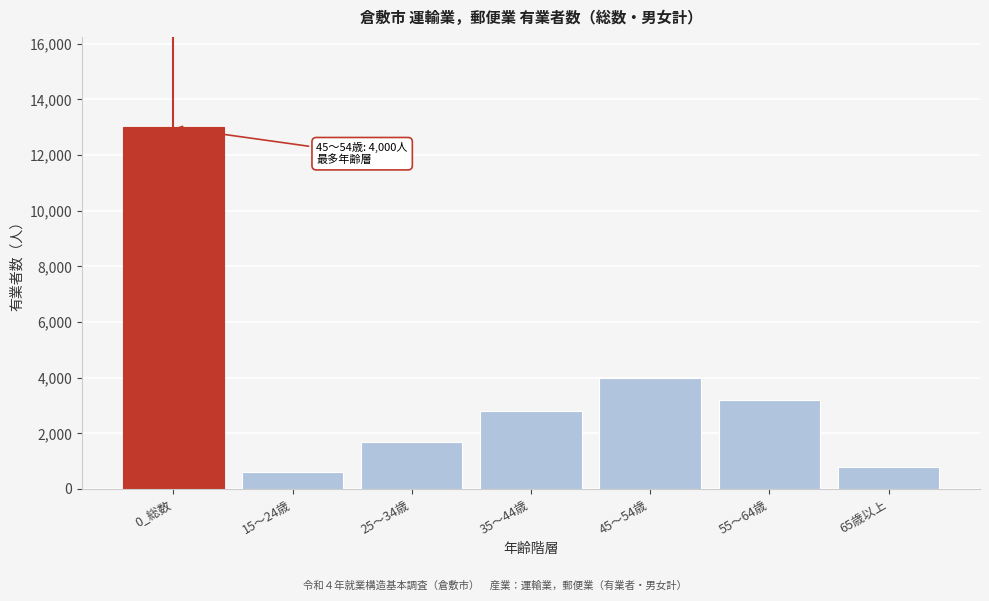

Reading left to right, transcribe all the data shown in this chart.

13000	600	1700	2800	4000	3200	800